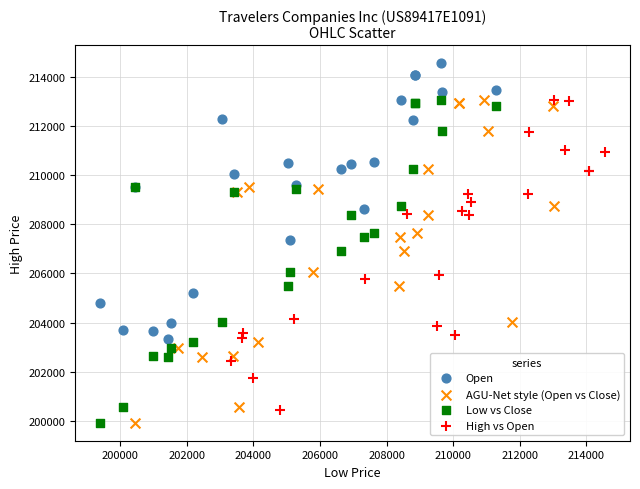

Which series contains the highest Y value?

Open